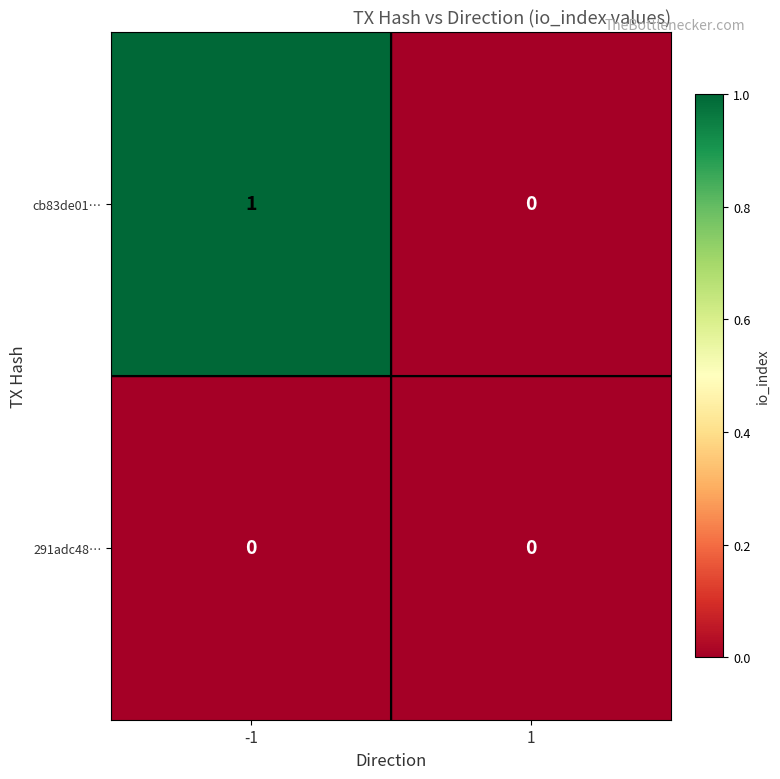

Reading right to left, what are all the values shown in this chart?

cb83de01…: 1=0	-1=1
291adc48…: 1=0	-1=0